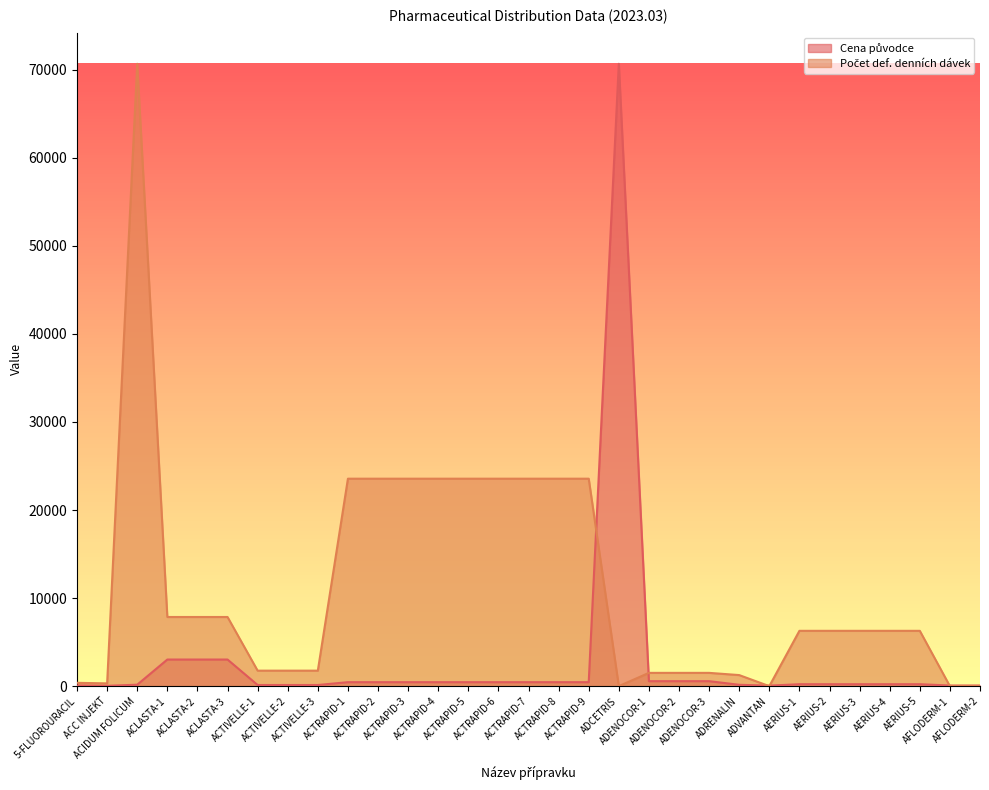

Reading left to right, extract all data points from this chart.

Cena původce: 5-FLUOROURACIL=80.0	ACC INJEKT=37.0	ACIDUM FOLICUM=166.0	ACLASTA-1=3022.0	ACLASTA-2=3022.0	ACLASTA-3=3022.0	ACTIVELLE-1=130.0	ACTIVELLE-2=130.0	ACTIVELLE-3=130.0	ACTRAPID-1=451.0	ACTRAPID-2=451.0	ACTRAPID-3=451.0	ACTRAPID-4=451.0	ACTRAPID-5=451.0	ACTRAPID-6=451.0	ACTRAPID-7=451.0	ACTRAPID-8=451.0	ACTRAPID-9=451.0	ADCETRIS=70672.0	ADENOCOR-1=565.0	ADENOCOR-2=565.0	ADENOCOR-3=565.0	ADRENALIN=154.0	ADVANTAN=58.0	AERIUS-1=221.0	AERIUS-2=221.0	AERIUS-3=221.0	AERIUS-4=221.0	AERIUS-5=221.0	AFLODERM-1=71.0	AFLODERM-2=71.0
Počet def. denních dávek: 5-FLUOROURACIL=376.9	ACC INJEKT=314.1	ACIDUM FOLICUM=70672.0	ACLASTA-1=7852.4	ACLASTA-2=7852.4	ACLASTA-3=7852.4	ACTIVELLE-1=1758.9	ACTIVELLE-2=1758.9	ACTIVELLE-3=1758.9	ACTRAPID-1=23557.3	ACTRAPID-2=23557.3	ACTRAPID-3=23557.3	ACTRAPID-4=23557.3	ACTRAPID-5=23557.3	ACTRAPID-6=23557.3	ACTRAPID-7=23557.3	ACTRAPID-8=23557.3	ACTRAPID-9=23557.3	ADCETRIS=0.0	ADENOCOR-1=1507.7	ADENOCOR-2=1507.7	ADENOCOR-3=1507.7	ADRENALIN=1256.4	ADVANTAN=0.0	AERIUS-1=6282.0	AERIUS-2=6282.0	AERIUS-3=6282.0	AERIUS-4=6282.0	AERIUS-5=6282.0	AFLODERM-1=0.0	AFLODERM-2=0.0